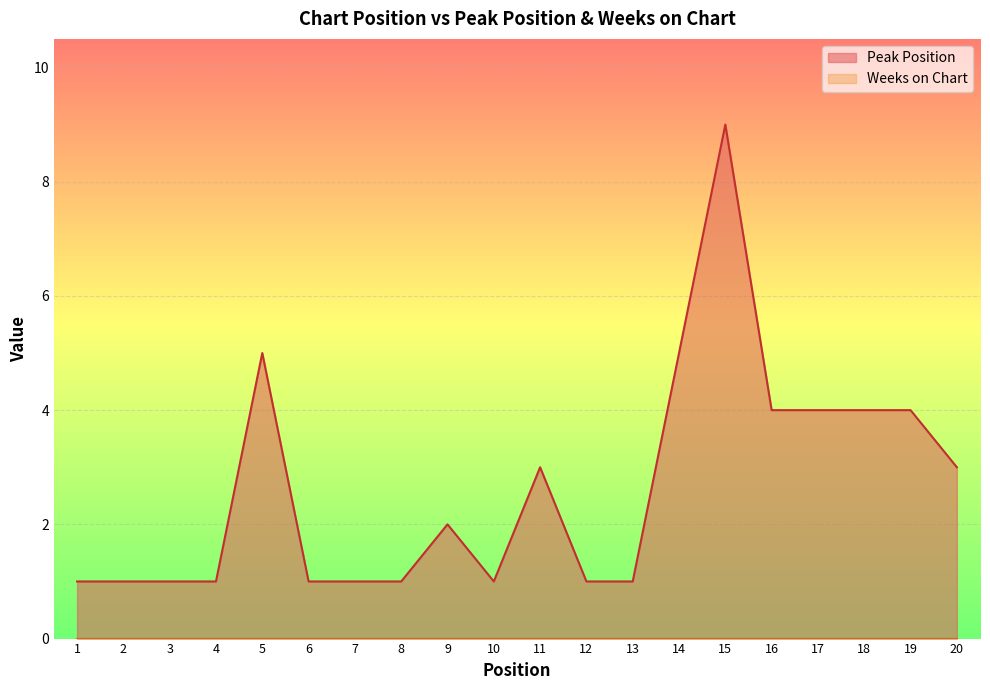

Reading left to right, transcribe all the data shown in this chart.

1	1	1	1	5	1	1	1	2	1	3	1	1	5	9	4	4	4	4	3